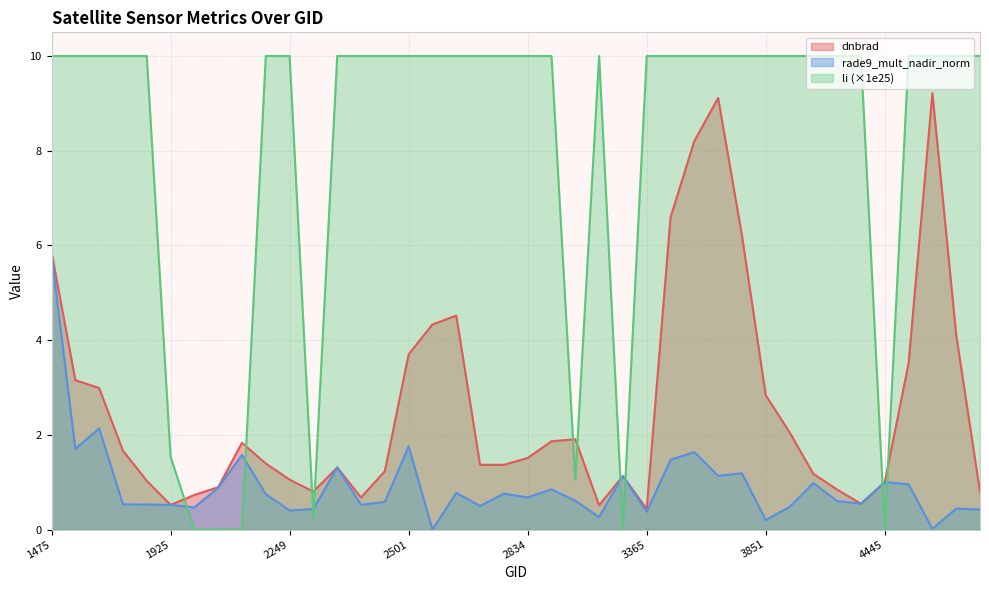

What is the highest value of the rade9_mult_nadir_norm series?

5.8